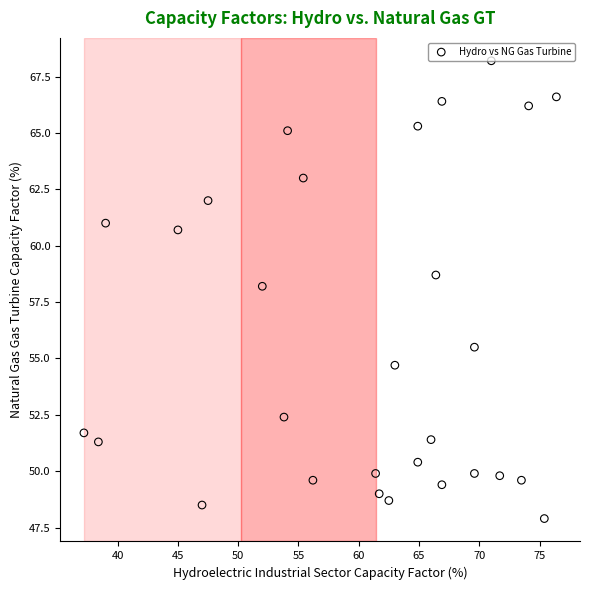

What is the range of X values (max minus min)?

39.2